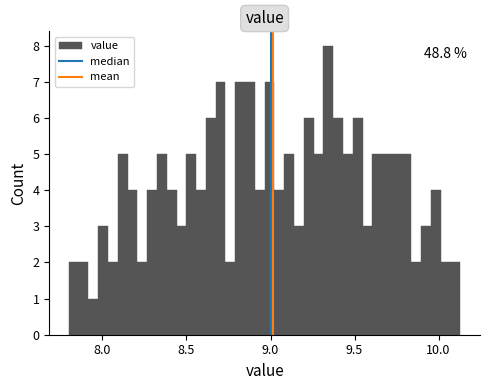

Read against the x-axis, roughly where is the centre of the tallest bar?

9.35